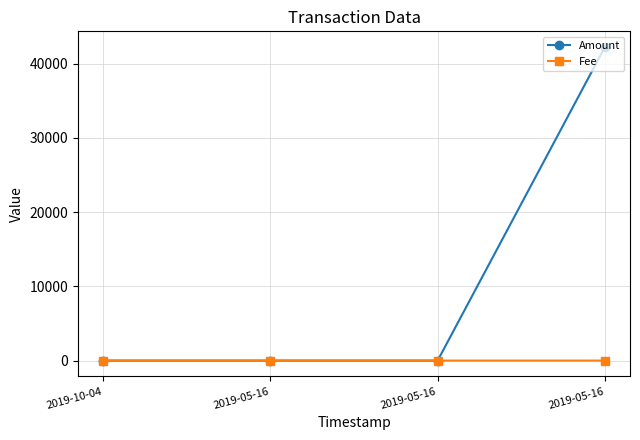

What is the spread (max minus min) of values at 2019-10-04?

1.0